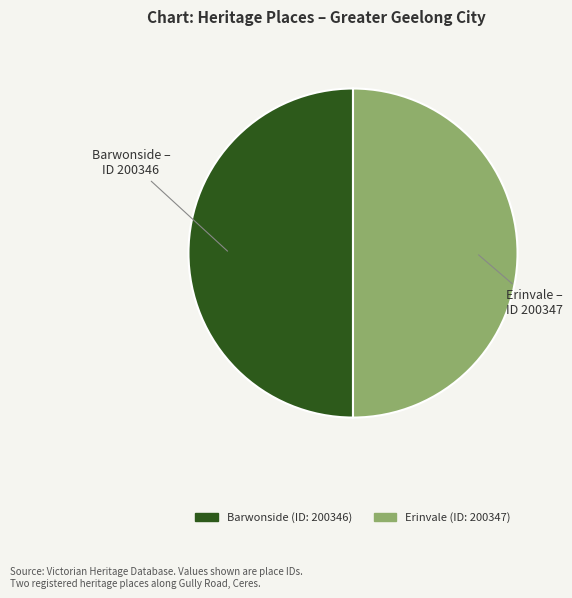

Is it true that Barwonside is 50% of the pie?

True